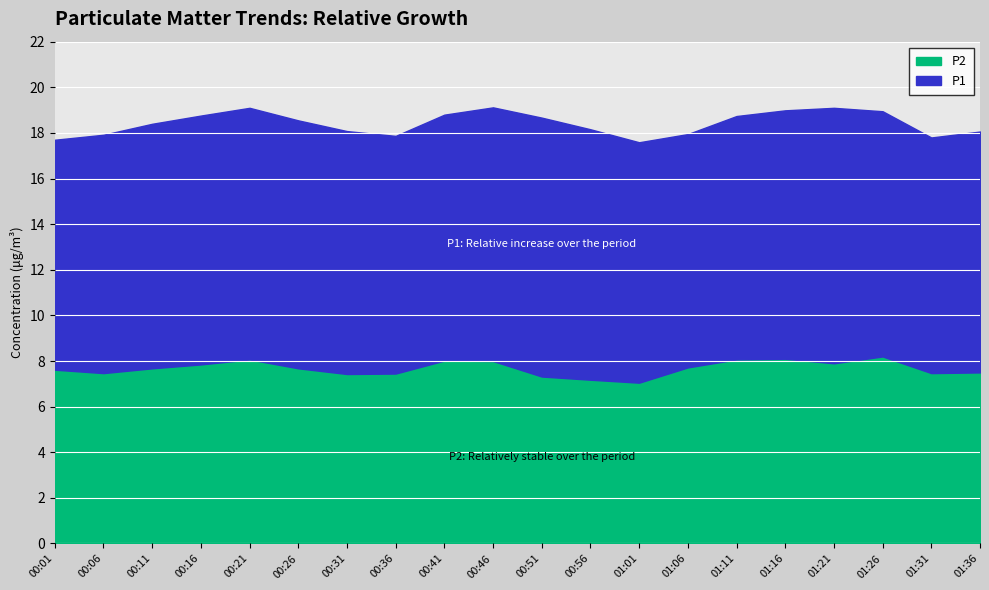

What is the label of the 20th point from the left?

01:36